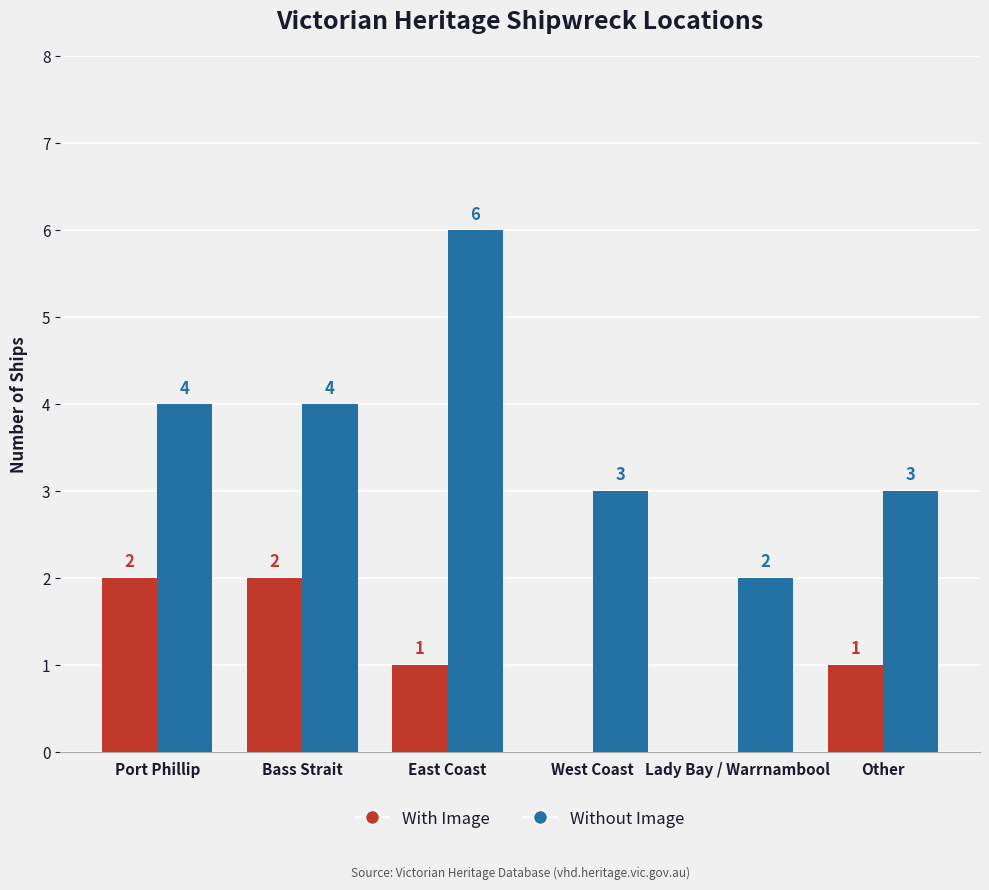

What is the sum of the Without Image values at Port Phillip and Lady Bay / Warrnambool?

6